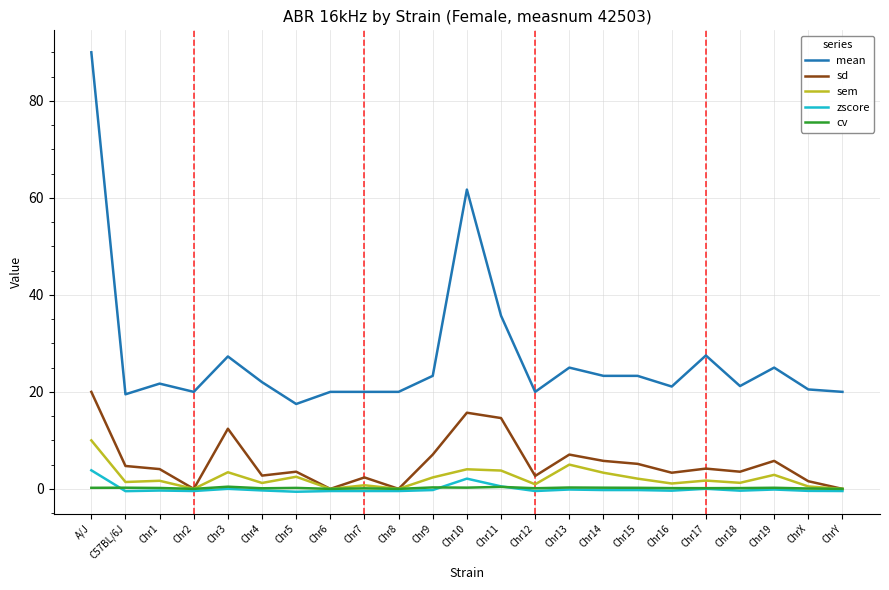

Is it true that mean equals 20.0 at Chr6?

True